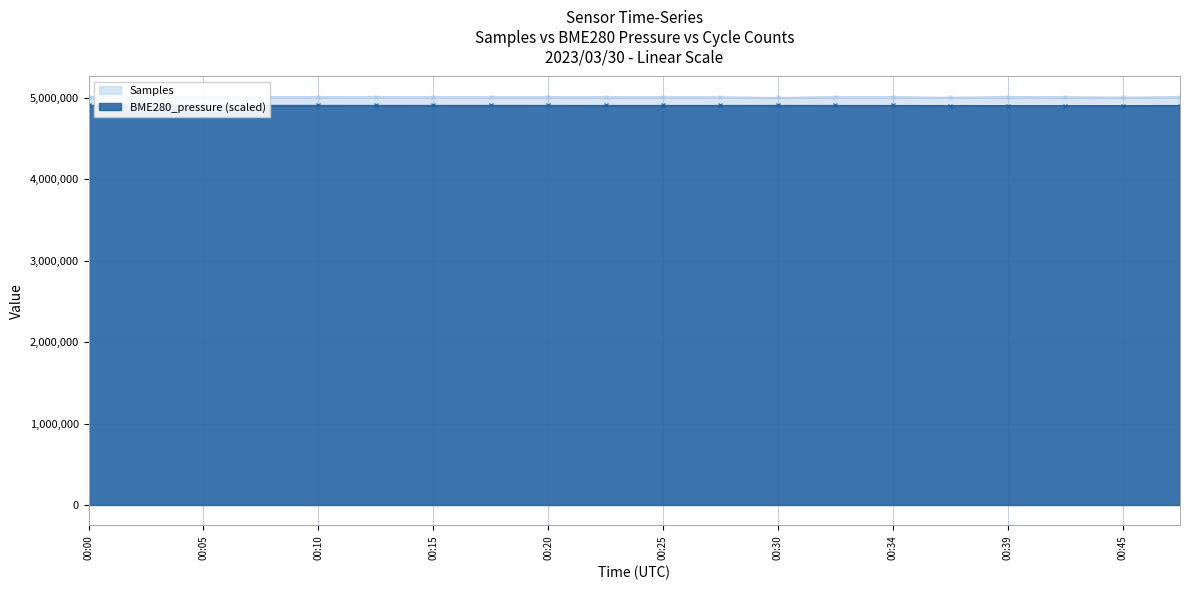

Read the Samples value at 00:05.

5014722.0